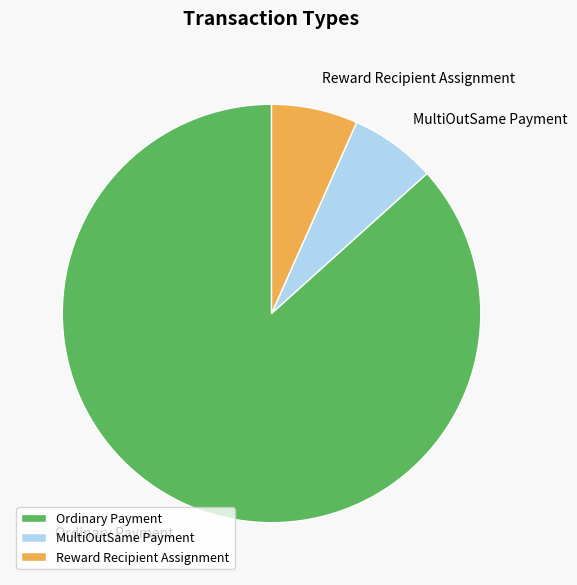

True or false: MultiOutSame Payment accounts for 7% of the total.

True